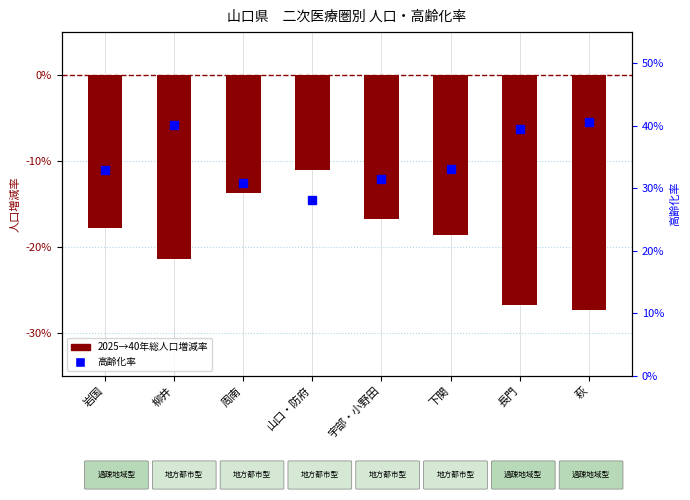

What is the difference between the highest and lowest values at 柳井?

0.6